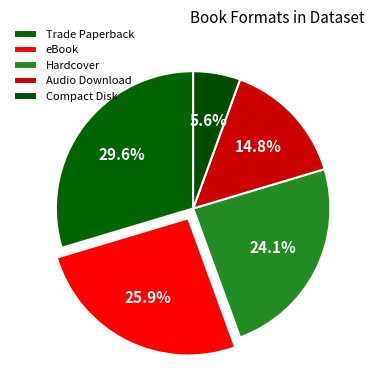

Combined, what portion of the pie is Compact Disk and Trade Paperback?

35.2%